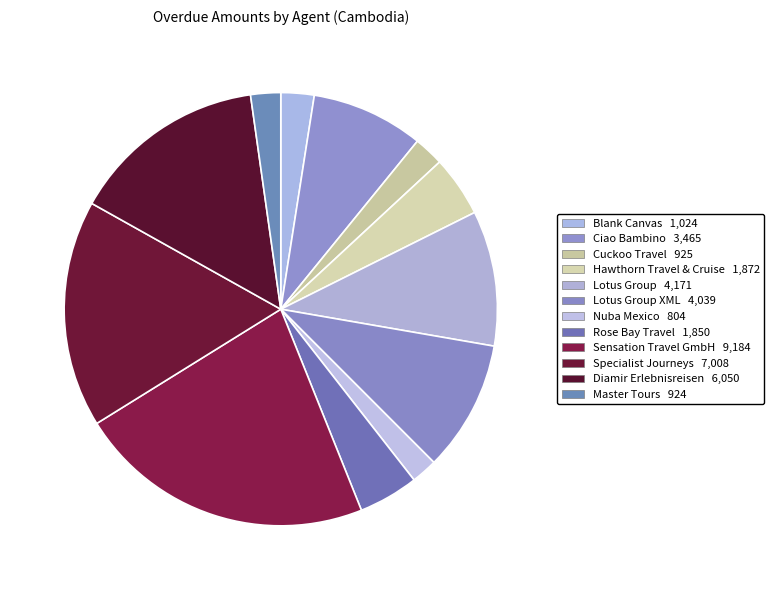

How many segments does this pie chart have?

12